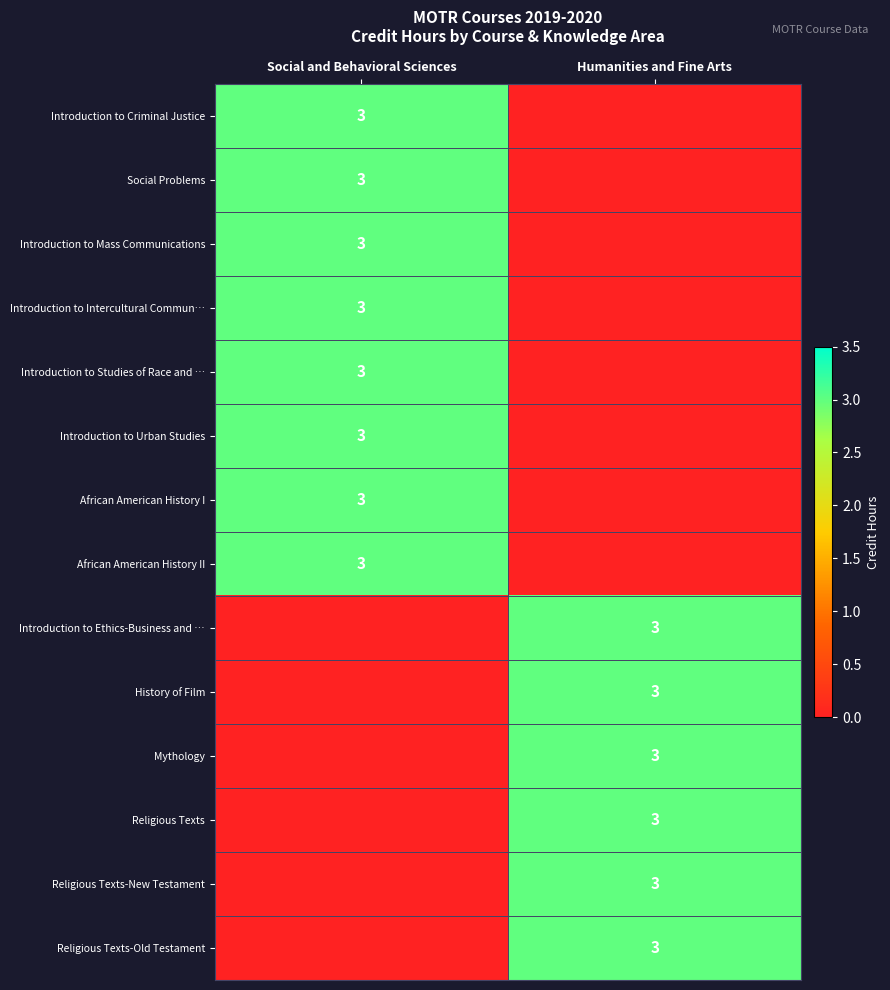

The Religious Texts series shows 1 at Humanities and Fine Arts. True or false?

False